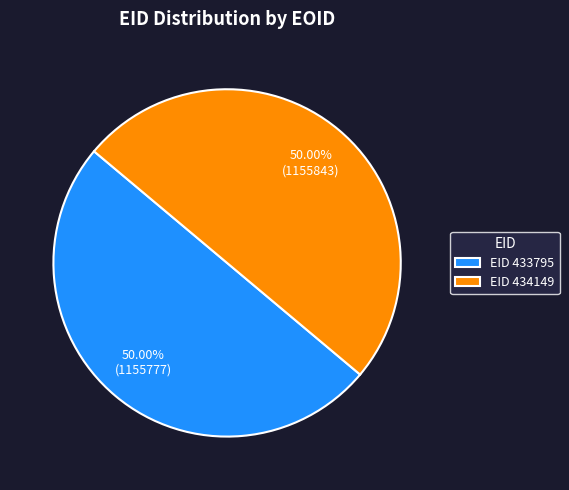

What is the ratio of the value at EID 434149 to the value at EID 433795?

1.0